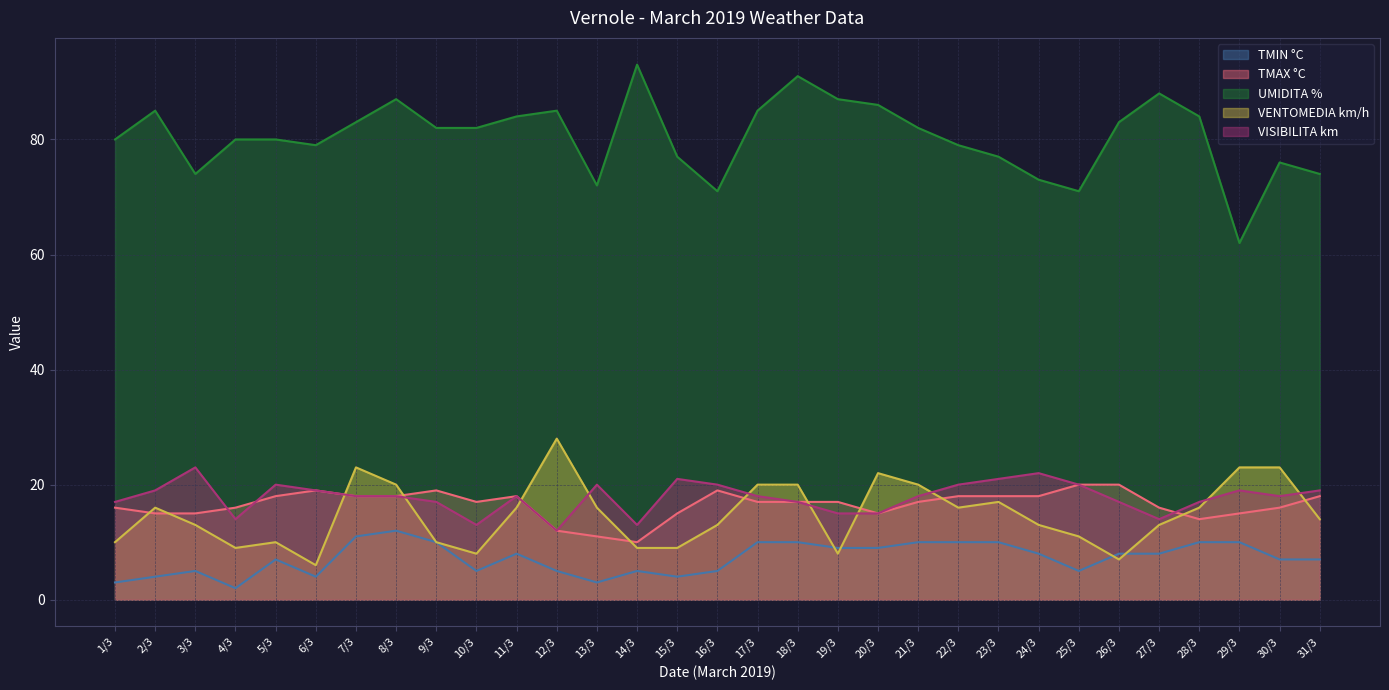

At which category does TMIN °C reach its first local peak?

3/3